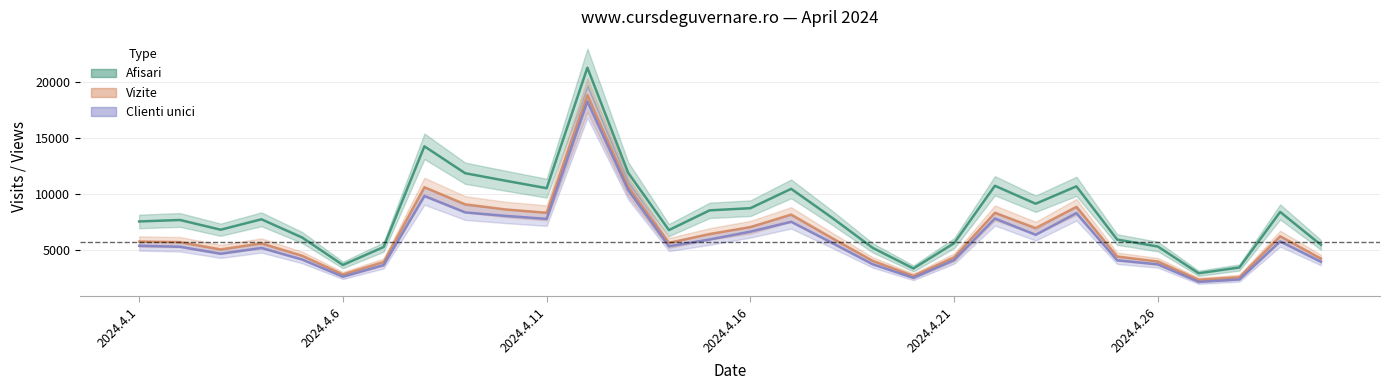

Rank the series at 8 from highest to lowest value.

Afisari, Vizite, Clienti unici